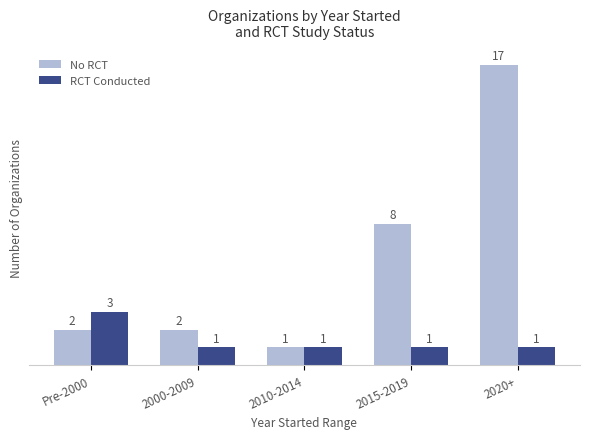

At which category is the sum across all series the highest?

2020+